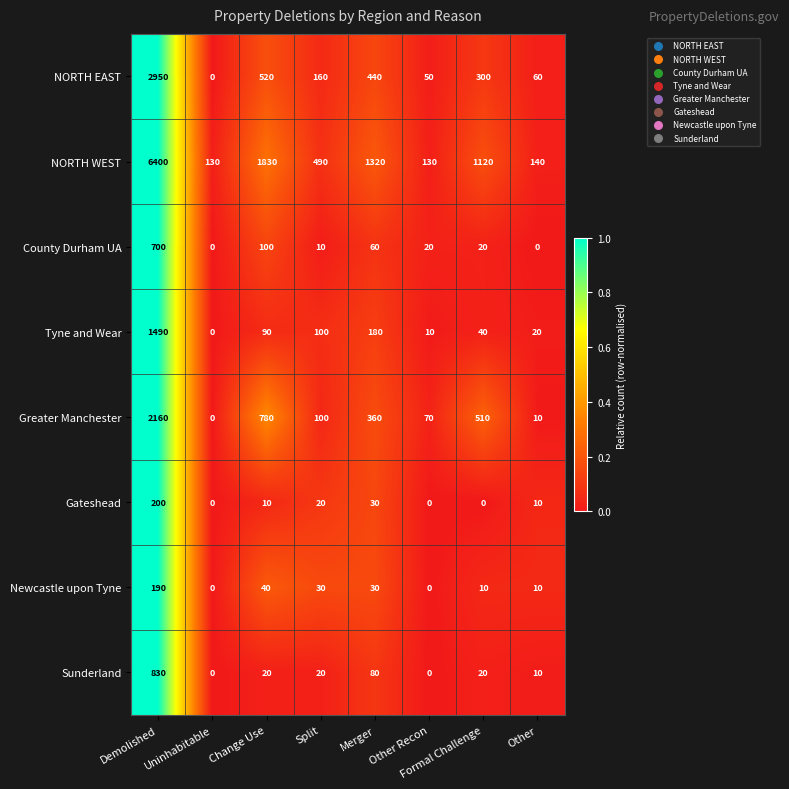

What is the average value of the Gateshead series?

34